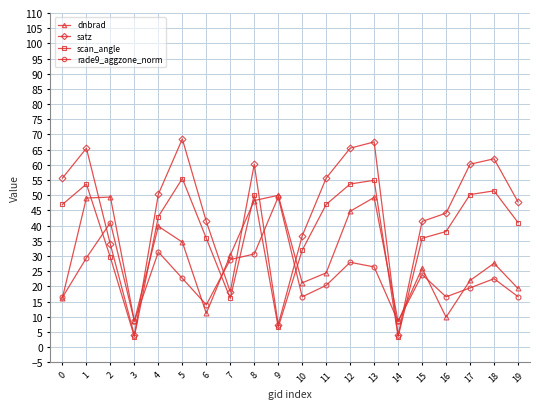

What is the difference between the highest and lowest values at 10?

20.1